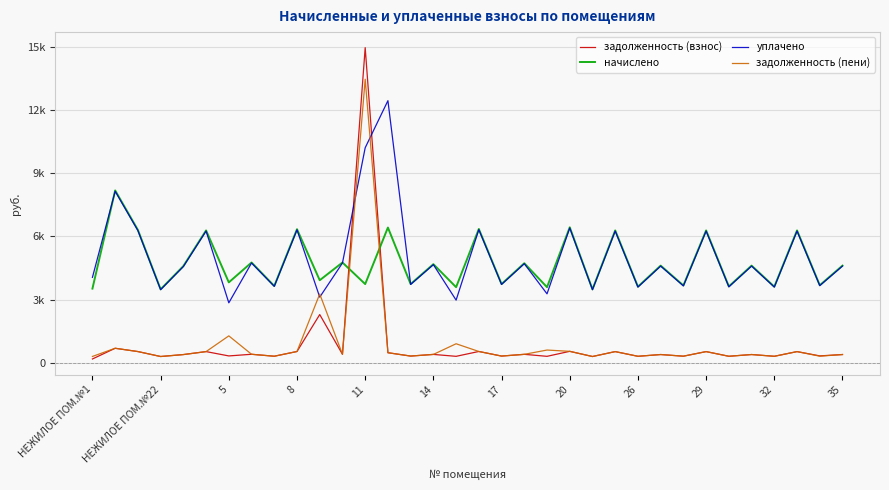

Reading left to right, transcribe all the data shown in this chart.

задолженность (взнос): 173.0	682.3	525.8	290.4	382.4	523.9	317.9	396.7	303.7	528.6	2285.2	396.7	14976.5	470.8	311.3	390.0	298.9	529.5	311.3	393.8	298.9	536.2	290.3	523.9	300.8	384.4	305.6	523.9	301.8	384.4	300.8	523.9	319.6	384.4
начислено: 3518.9	8188.0	6309.0	3484.7	4589.4	6286.2	3815.0	4760.2	3644.2	6343.1	3917.5	4760.2	3735.2	6422.9	3735.2	4680.5	3587.3	6354.5	3735.2	4726.1	3587.3	6434.3	3484.7	6286.2	3610.0	4612.2	3667.0	6286.2	3621.4	4612.2	3610.0	6286.2	3678.4	4612.2
уплачено: 4054.4	8148.4	6278.5	3467.8	4567.2	6255.8	2842.8	4737.2	3626.6	6312.4	3113.2	4737.2	10216.9	12455.5	3717.2	4657.9	2972.1	6323.8	3717.2	4703.2	3271.0	6403.2	3468.0	6255.8	3592.5	4589.9	3649.2	6255.8	3603.9	4589.9	3592.5	6255.8	3660.9	4589.9
задолженность (пени): 293.2	682.3	525.8	290.4	382.4	523.9	1271.7	396.7	303.7	528.6	3264.6	396.7	13476.5	470.8	311.3	390.0	896.8	529.5	311.3	393.8	597.9	536.2	290.3	523.9	300.8	384.4	305.6	523.9	301.8	384.4	300.8	523.9	306.2	384.4